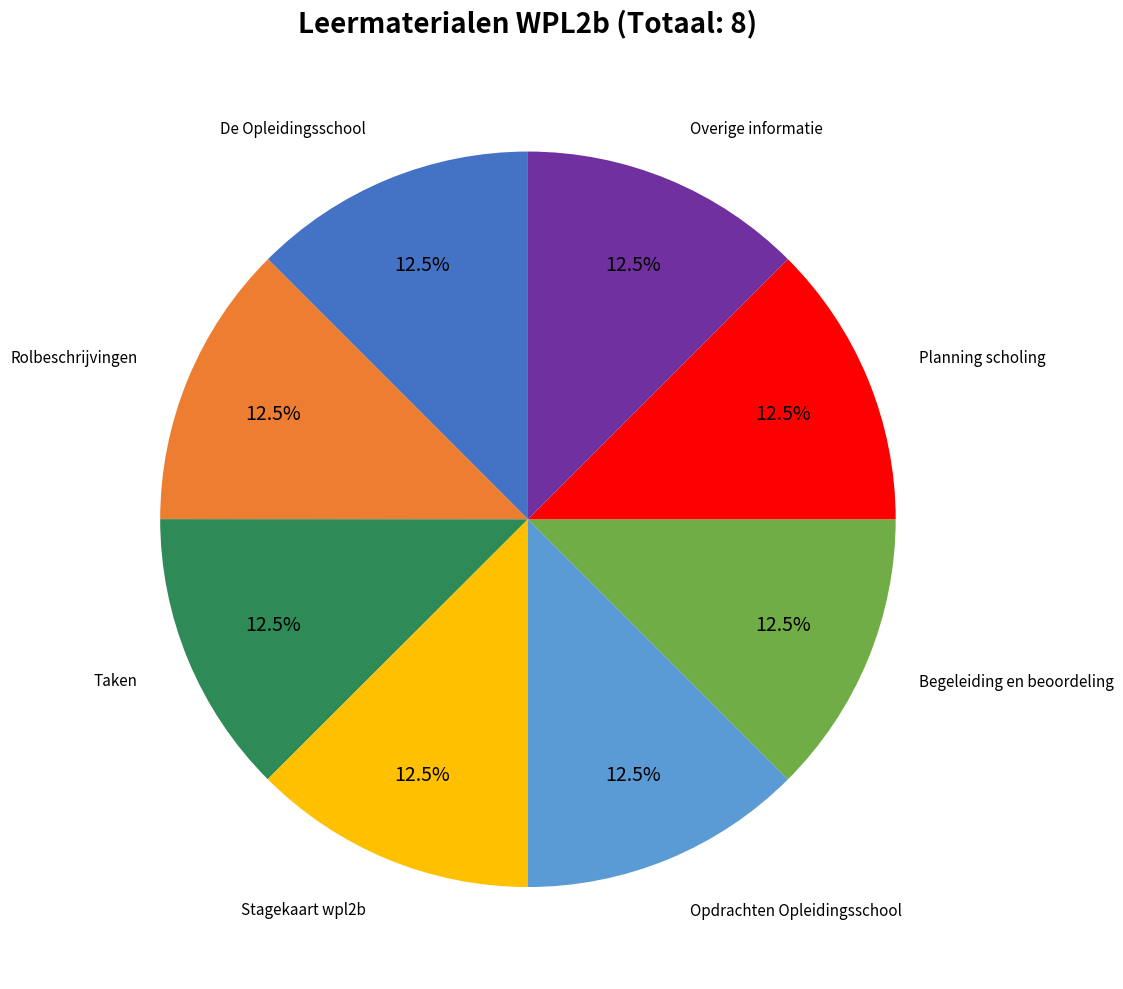

Does any single category account for the majority?

No